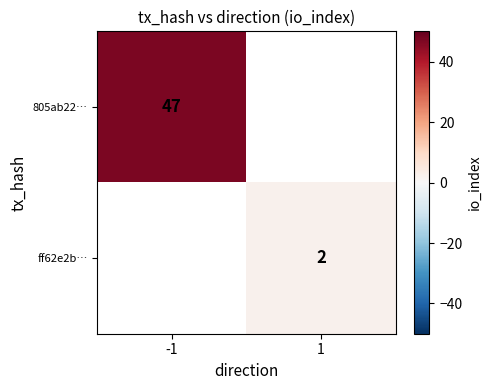

At how many categories does at least one series exceed 9?

1